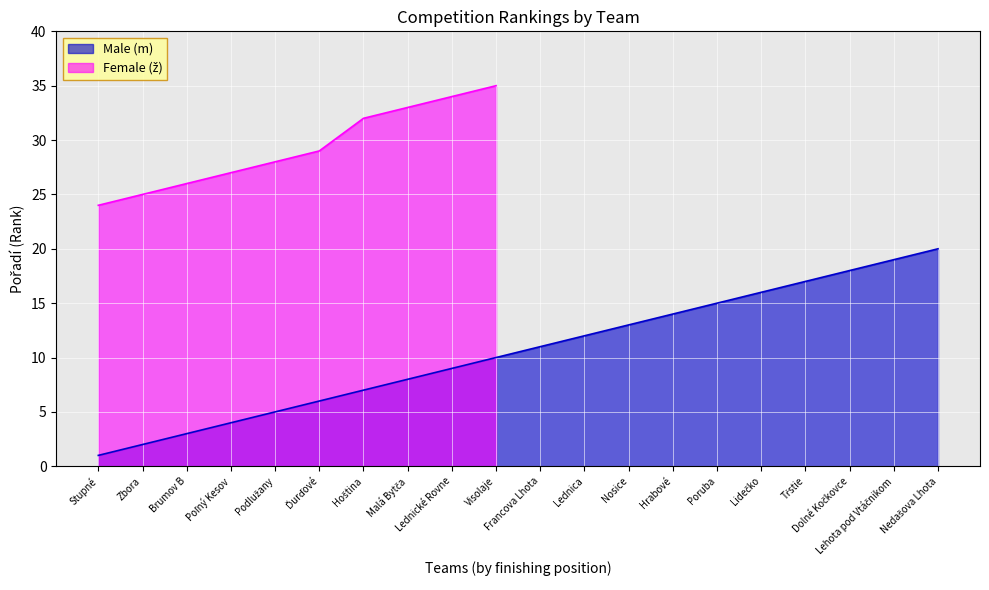

What is the difference between the maximum and minimum values?

19